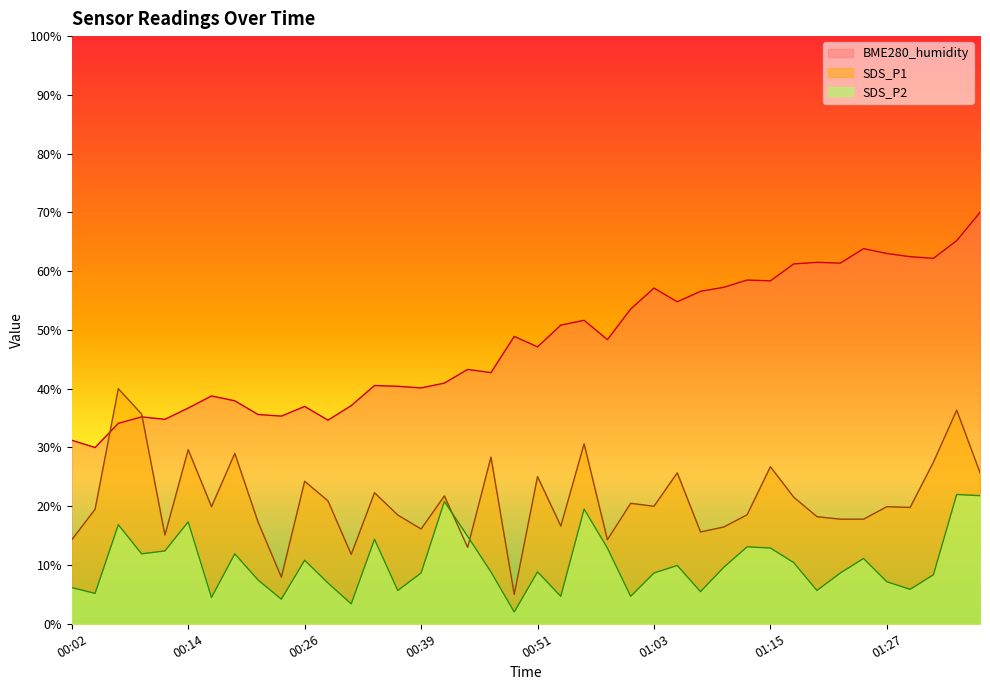

Where does the BME280_humidity series first go above 48?

00:48